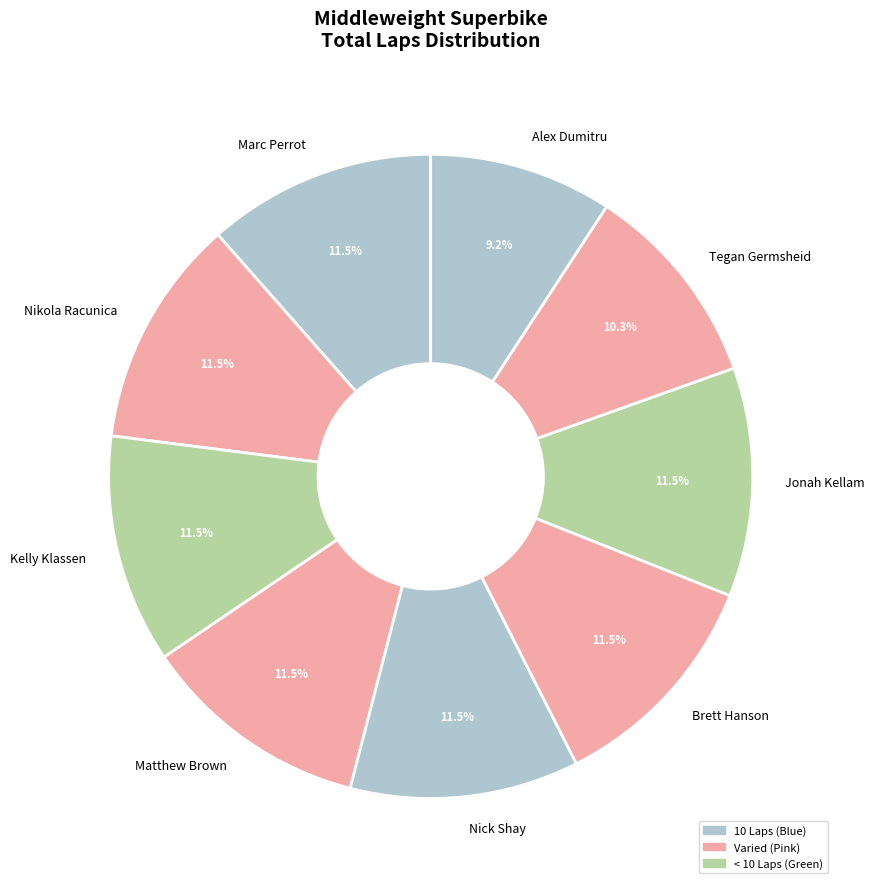

Is Tegan Germsheid the majority of the pie?

No